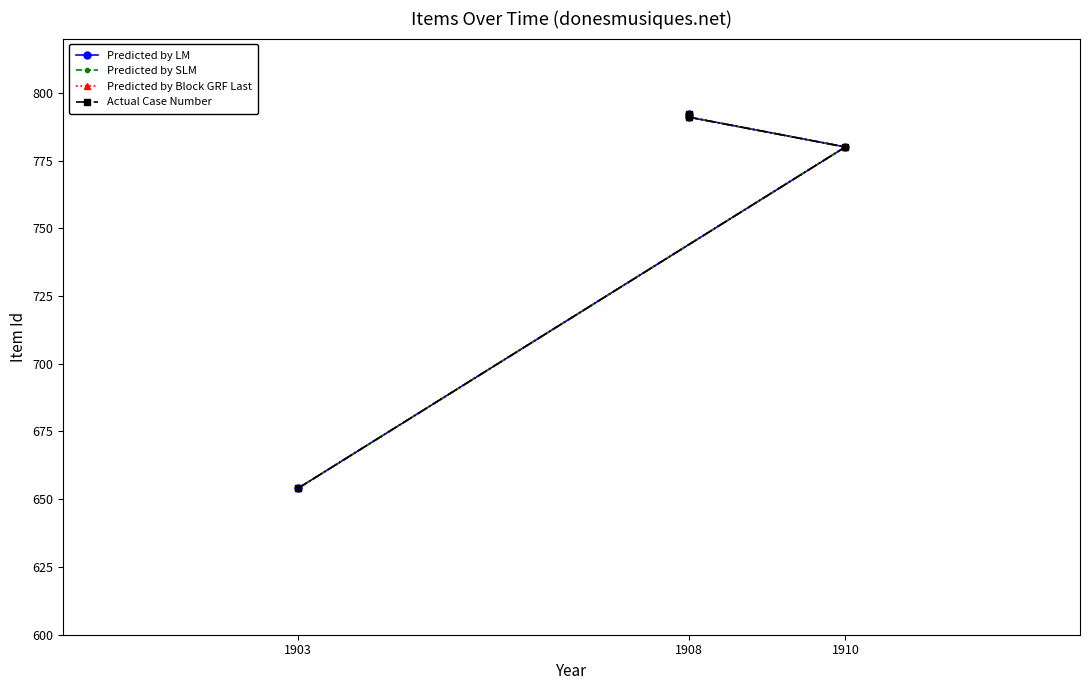

Reading left to right, what are all the values shown in this chart?

Predicted by LM: 654	780	791	792
Predicted by SLM: 654	780	791	792
Predicted by Block GRF Last: 654	780	791	792
Actual Case Number: 654	780	791	792